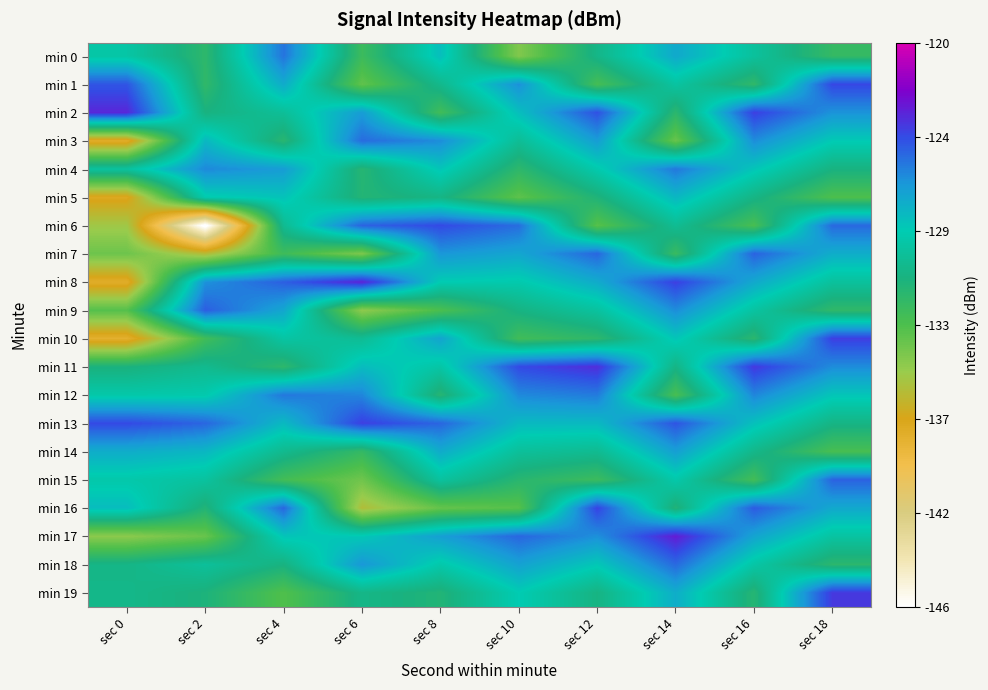

Between sec 10 and sec 18, which is larger?

sec 18